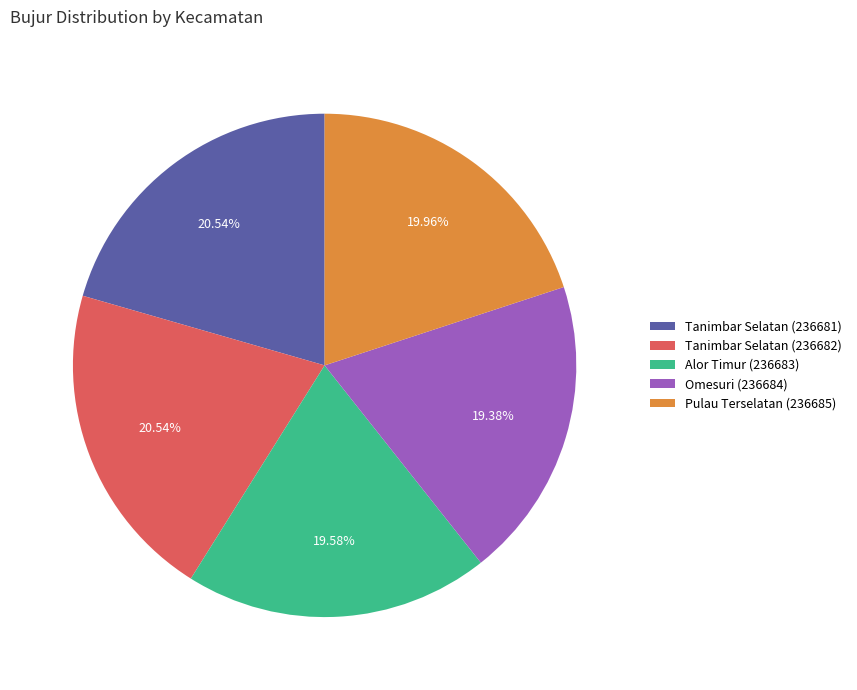

Approximately how many times larger is the value at Pulau Terselatan (236685) compared to Tanimbar Selatan (236682)?

1.0